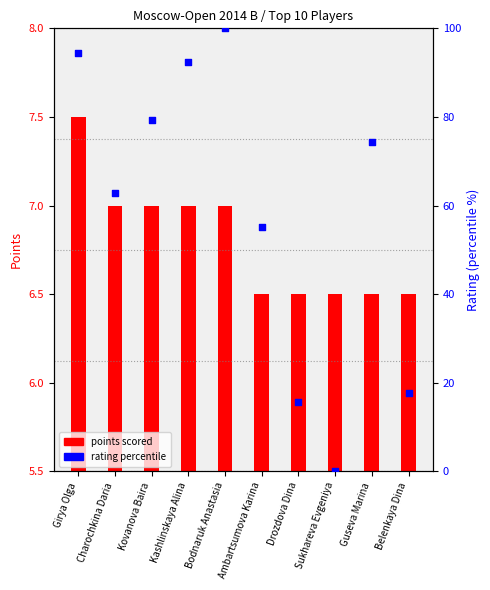

Which series contains the lowest Y value?

Rating (percentile)